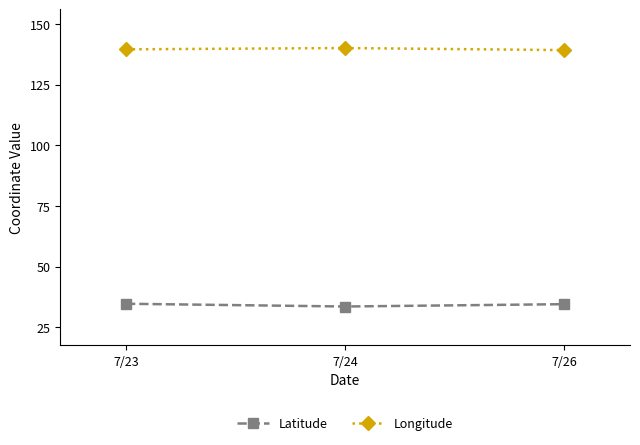

What is the difference between the highest and lowest values at 7/26?

104.7